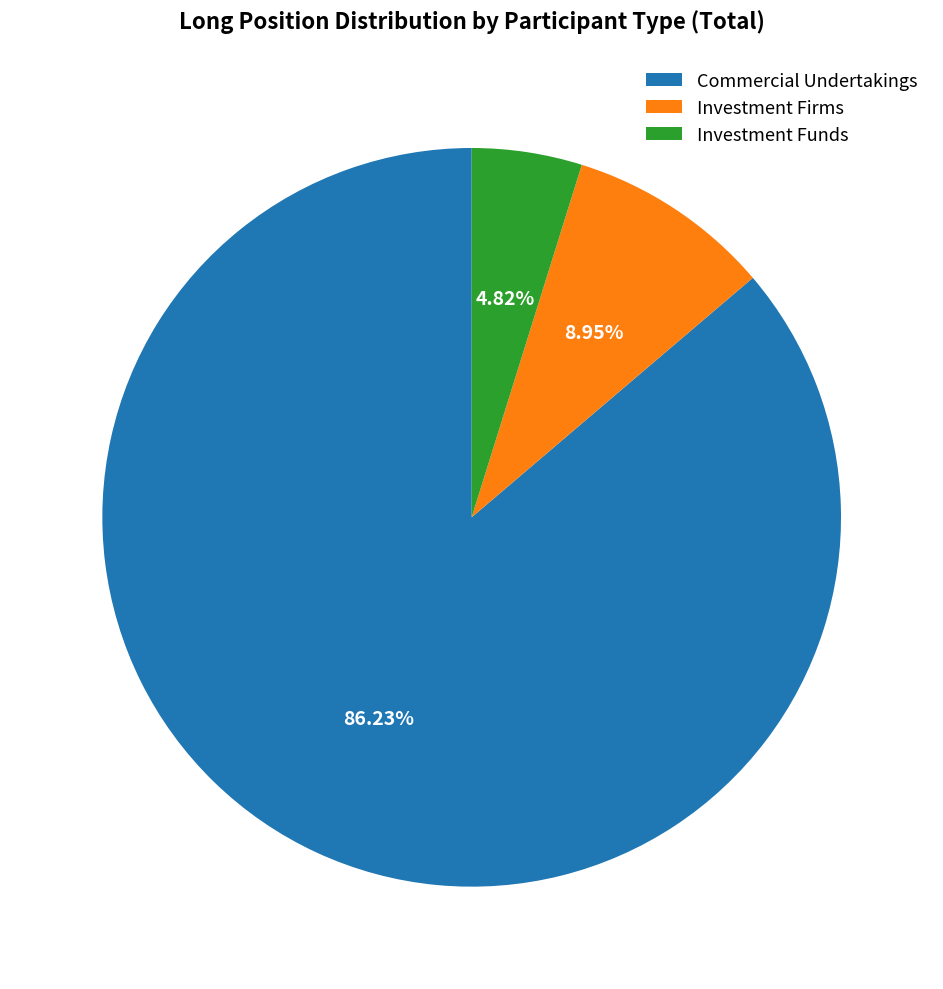

Do Investment Firms and Investment Funds together represent more than half of the pie?

No